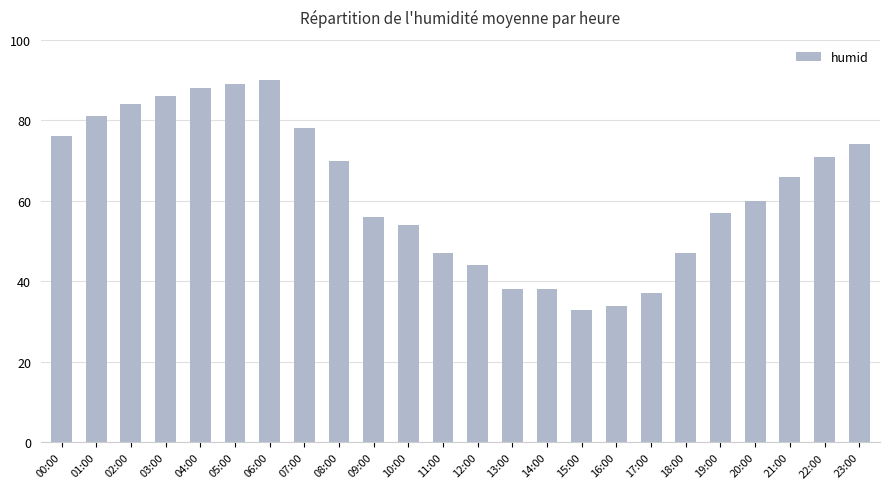

How many series are shown in this chart?

1